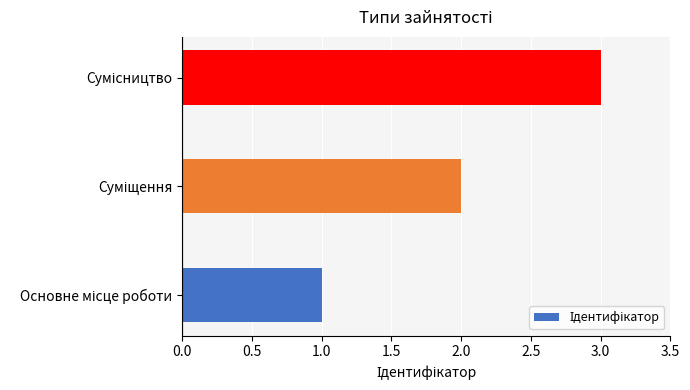

What is the maximum value shown in the chart?

3